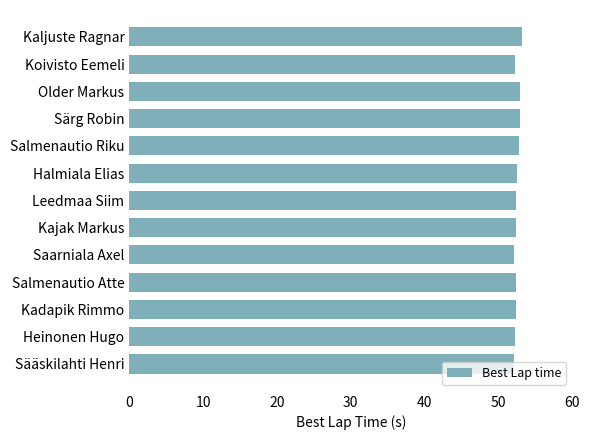

What is the difference between the maximum and minimum values?

1.2